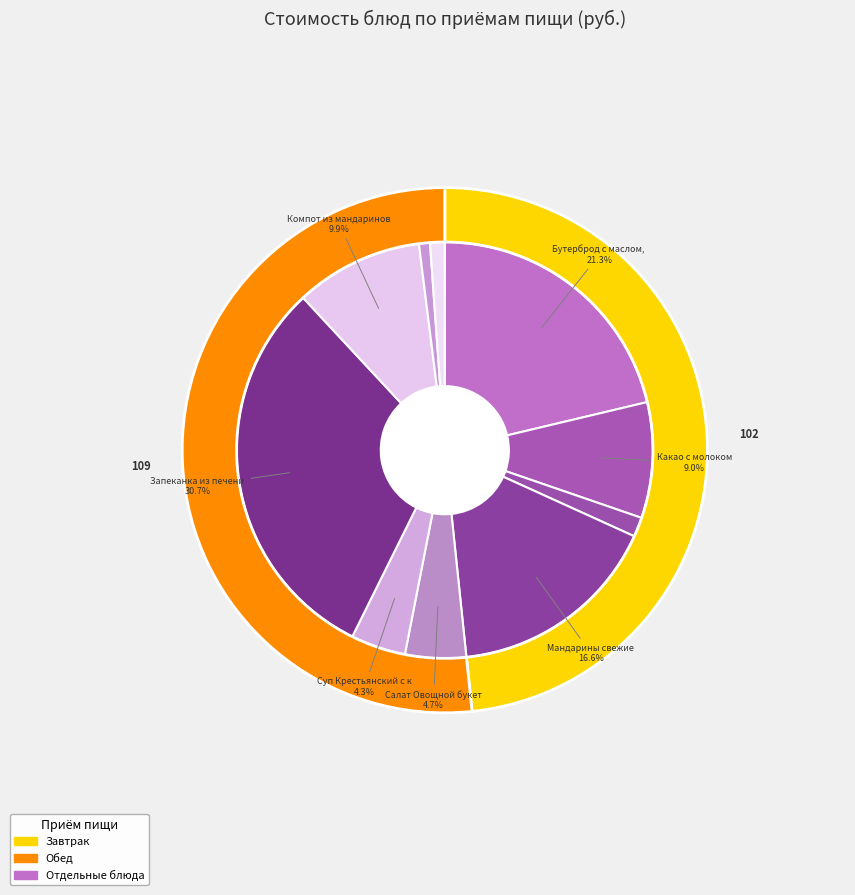

What is the change in value from Мандарины свежие to Суп Крестьянский с крупой?

-26.0